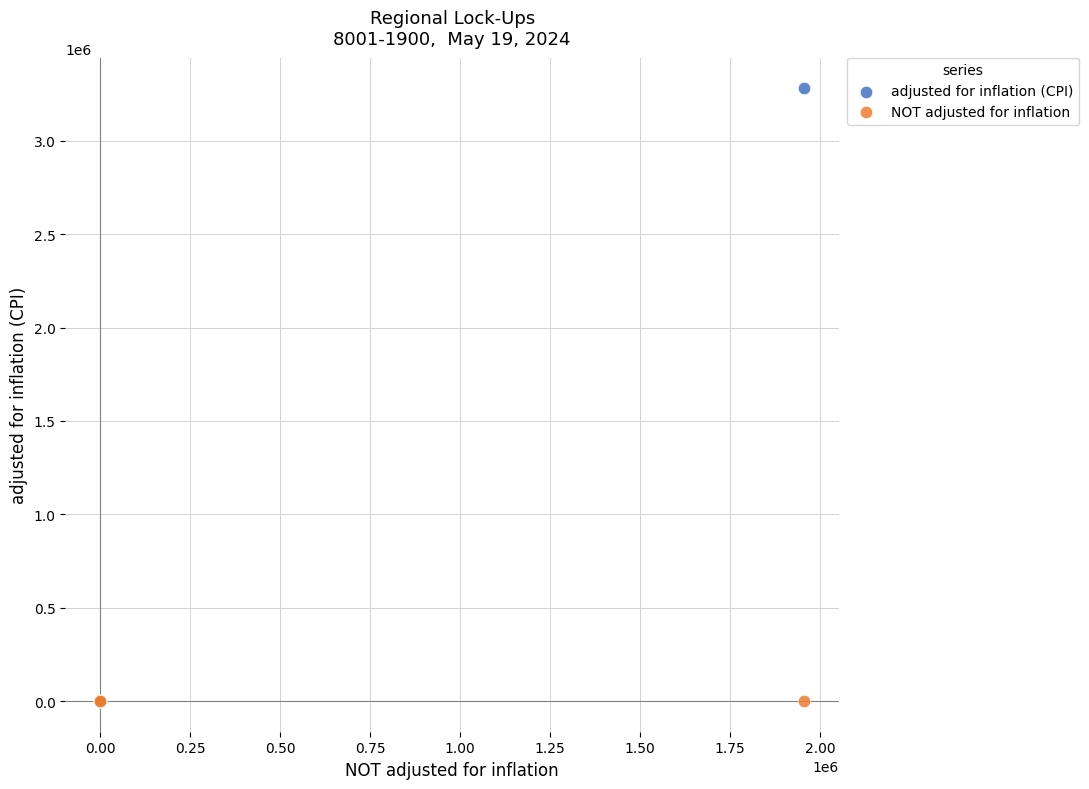

Which series contains the highest Y value?

adjusted for inflation (CPI)